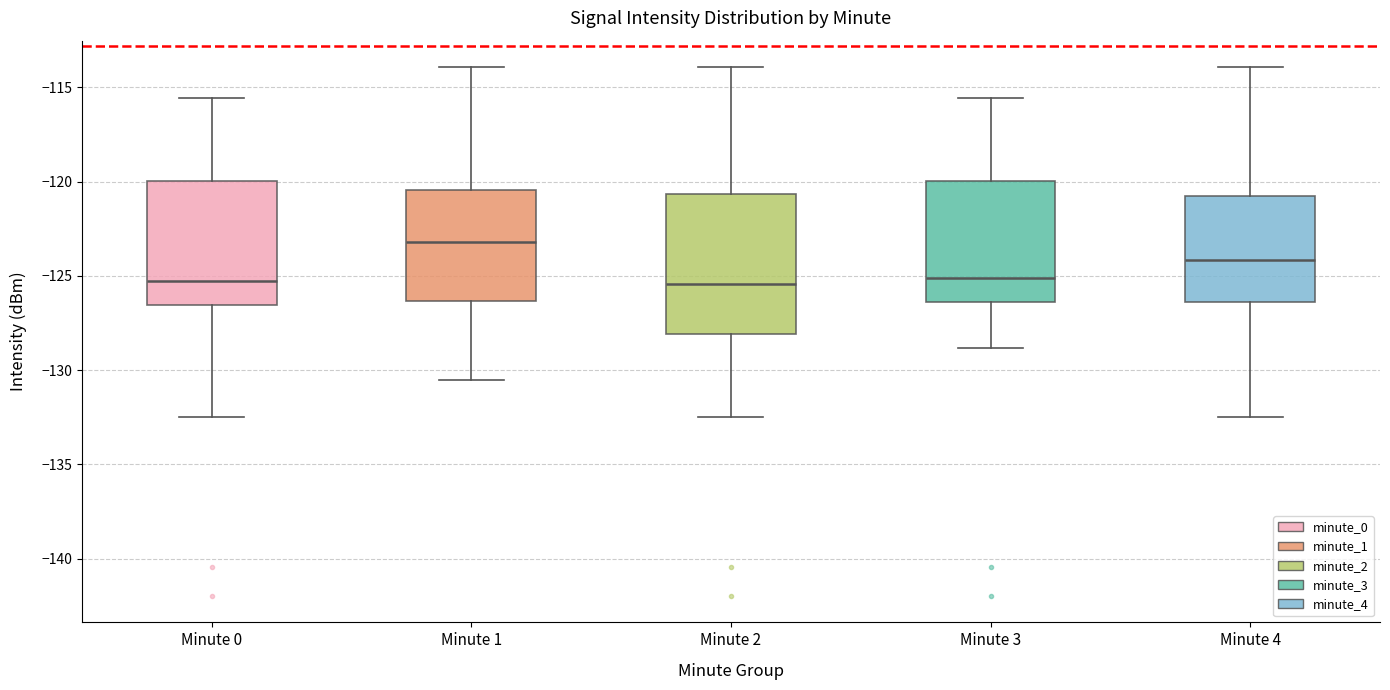

Reading left to right, transcribe this box plot: for each box, give where its median line is, the range the box spans, and where its two whiskers end, as read against the y-axis. The values are not printed on the chart, so give them approximately, as read against the axis.

Minute 0: median -125.5, box -126.5 to -120.0, whiskers -132.5 to -115.5
Minute 1: median -123.0, box -126.5 to -120.5, whiskers -130.5 to -114.0
Minute 2: median -125.5, box -128.0 to -120.5, whiskers -132.5 to -114.0
Minute 3: median -125.0, box -126.5 to -120.0, whiskers -129.0 to -115.5
Minute 4: median -124.0, box -126.5 to -120.5, whiskers -132.5 to -114.0